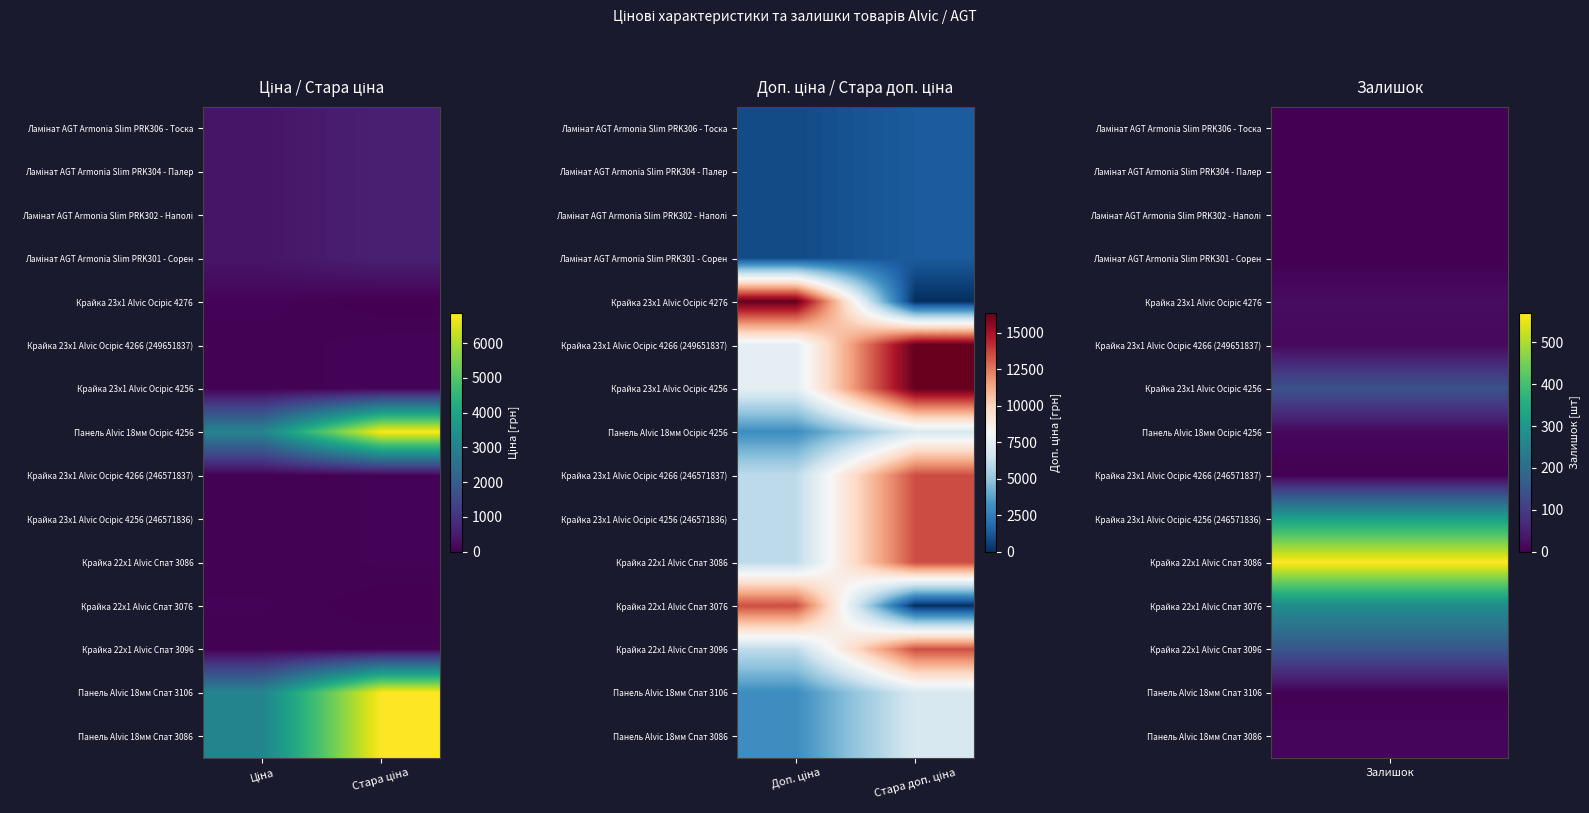

What is the sum of the Ламінат AGT Armonia Slim PRK306 - Тоска values at Доп. ціна and Стара доп. ціна?

2198.8